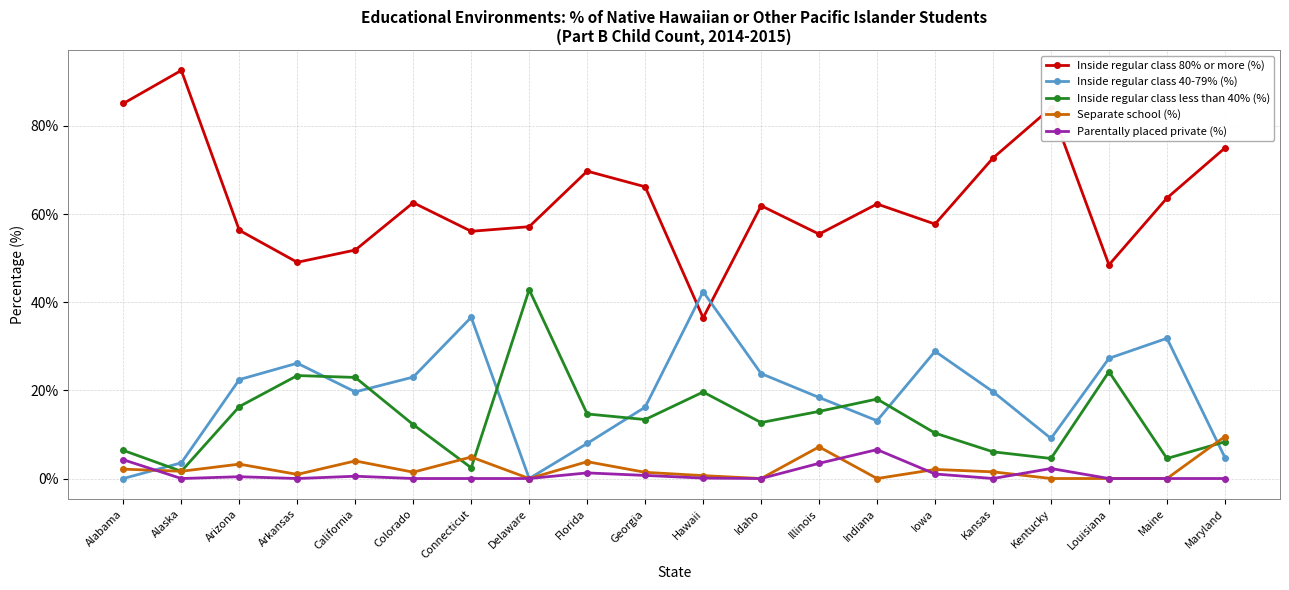

What is the label of the 12th point from the right?

Florida